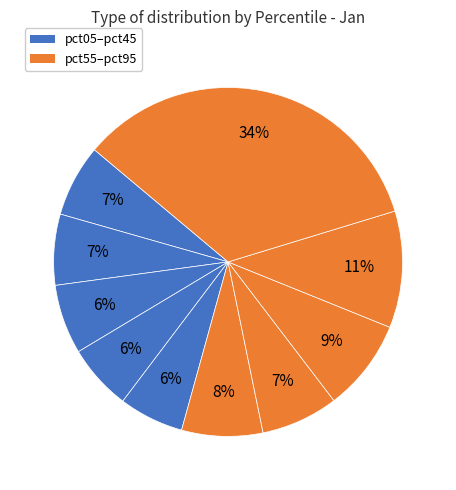

What is the largest slice in the pie chart?

pct95